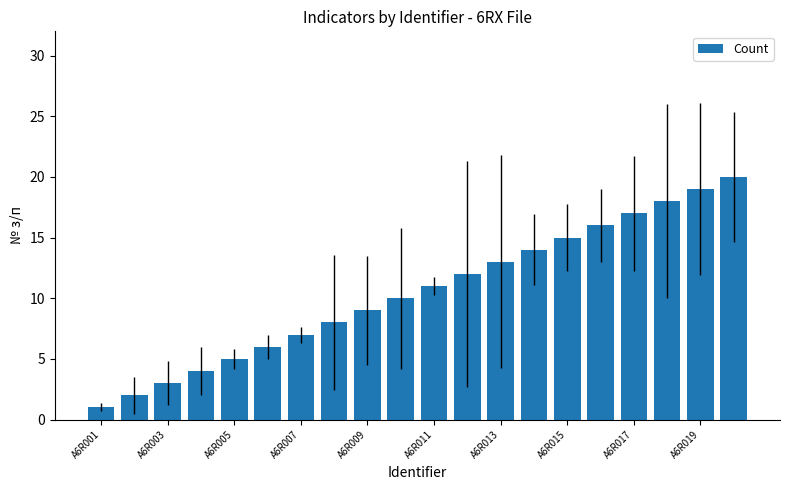

What is the difference between the maximum and minimum values?

19